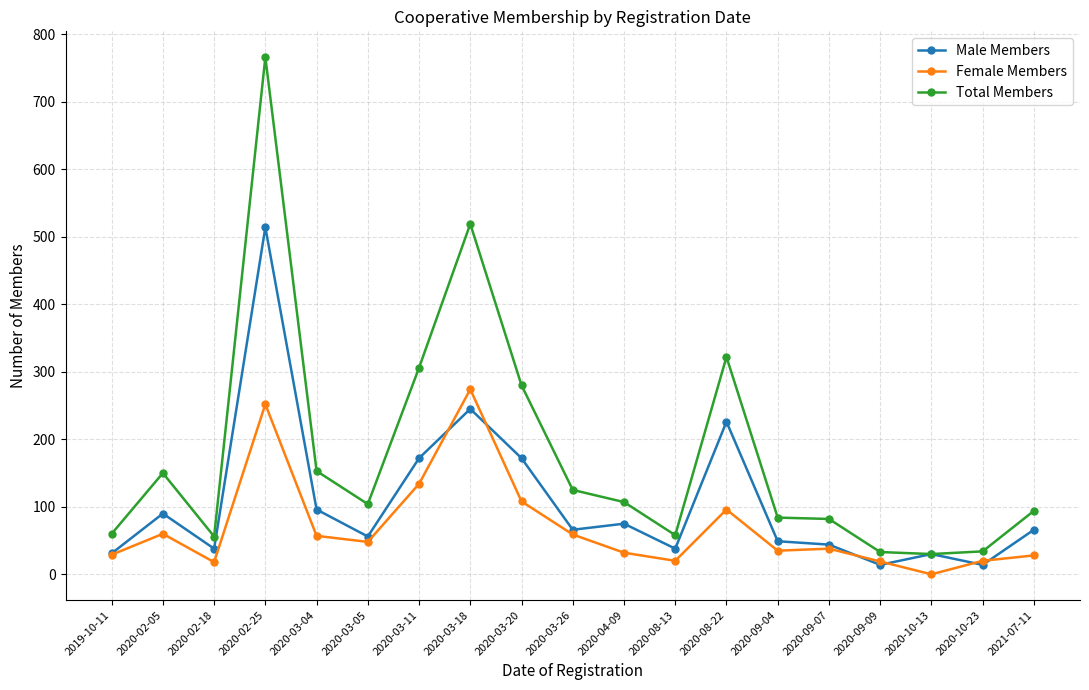

What is the value of the Male Members point at the 7th from the left?

172